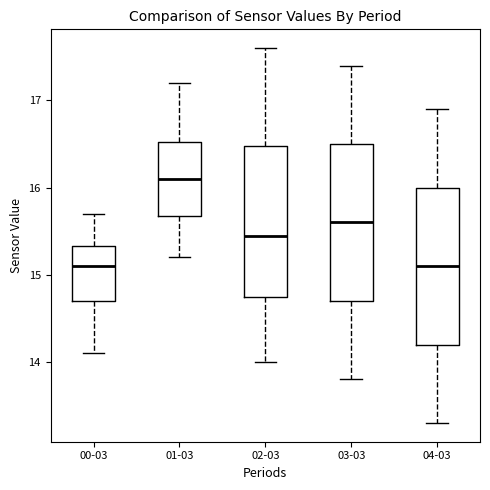

Reading left to right, transcribe this box plot: for each box, give where its median line is, the range the box spans, and where its two whiskers end, as read against the y-axis. The values are not printed on the chart, so give them approximately, as read against the axis.

00-03: median 15.1, box 14.7 to 15.3, whiskers 14.1 to 15.7
01-03: median 16.1, box 15.7 to 16.5, whiskers 15.2 to 17.2
02-03: median 15.5, box 14.8 to 16.5, whiskers 14.0 to 17.6
03-03: median 15.6, box 14.7 to 16.5, whiskers 13.8 to 17.4
04-03: median 15.1, box 14.2 to 16.0, whiskers 13.3 to 16.9